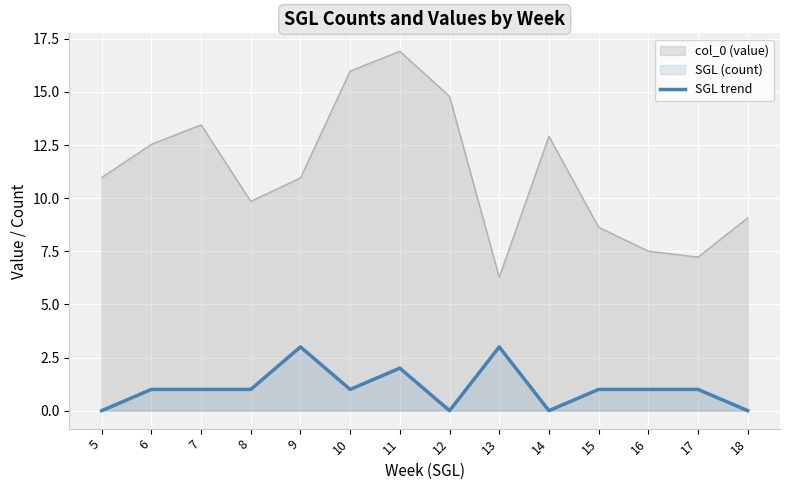

What is the value of the 3rd point from the left?

1